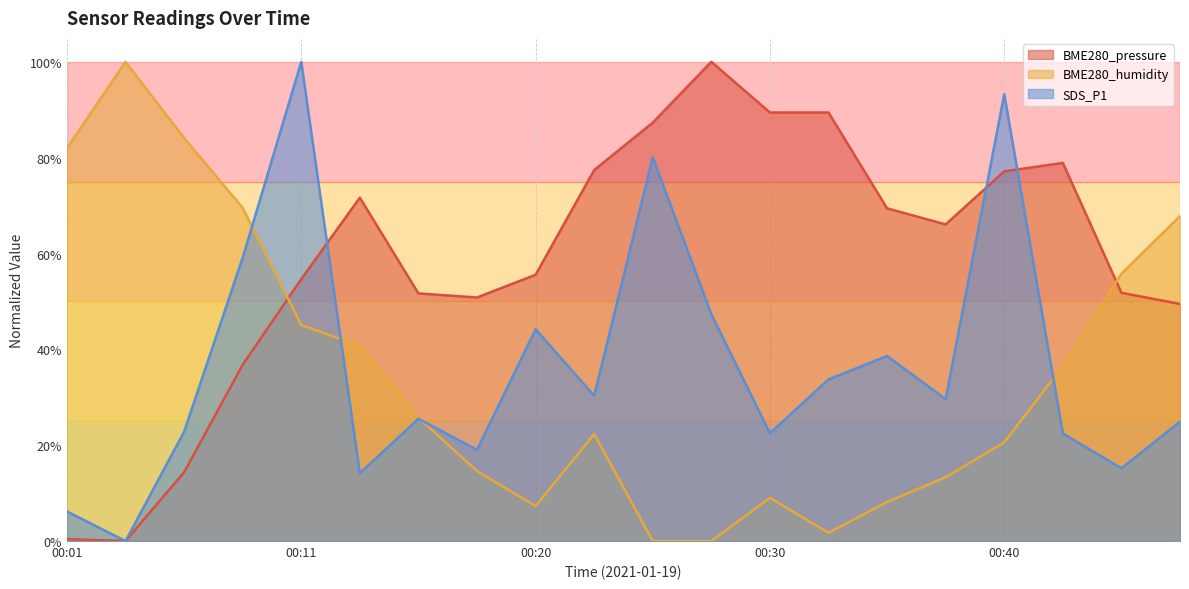

What is the value of the SDS_P1 point at the 14th from the left?

0.3